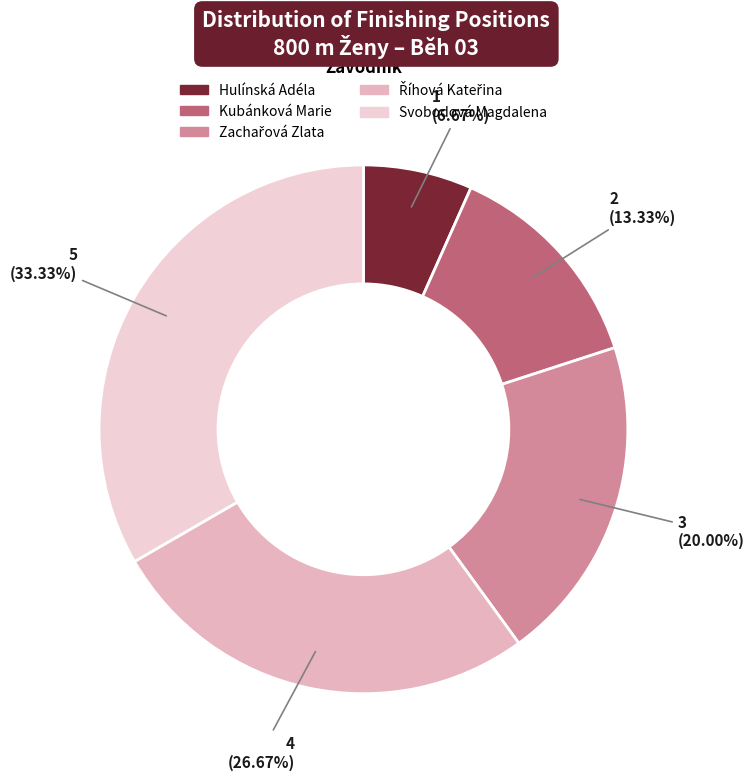

Count the number of slices in the pie.

5